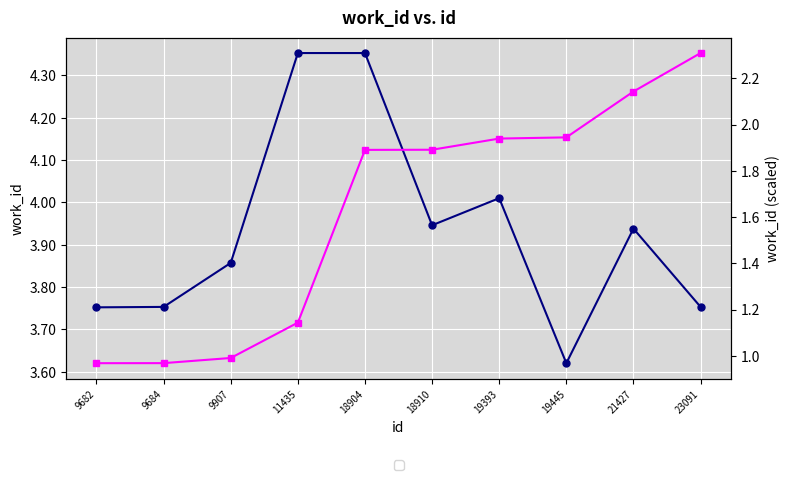

Which series changed the most between 9684 and 21427?

id